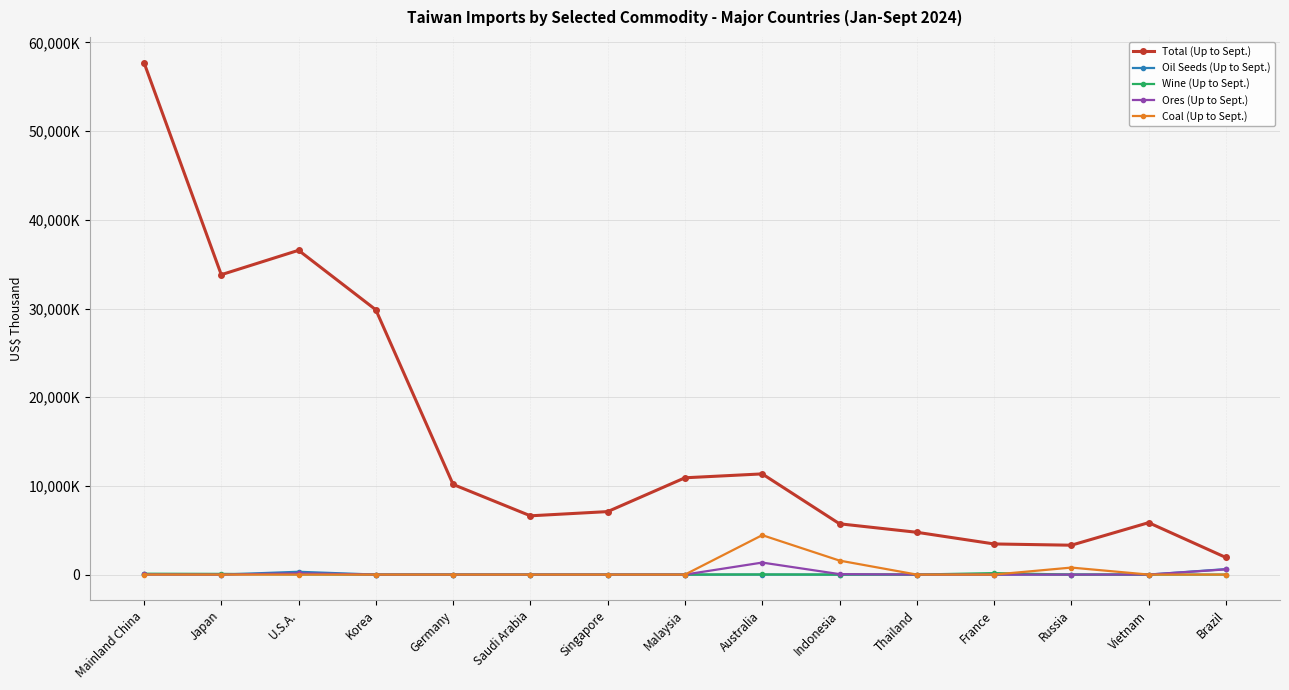

What is the sum of all Oil Seeds (Up to Sept.) values?

958476